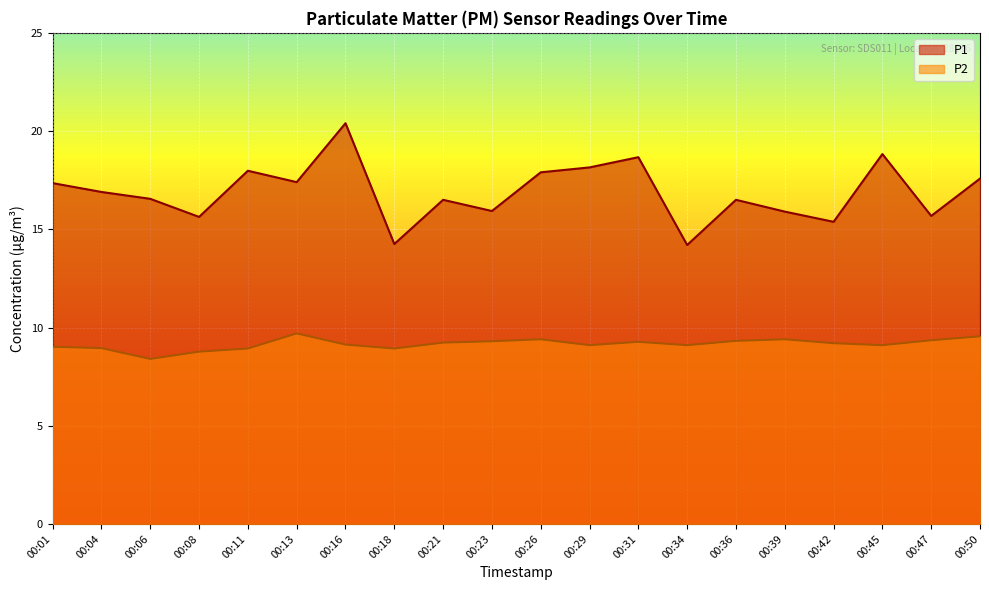

Is it true that P2 equals 13.4 at 00:16?

False